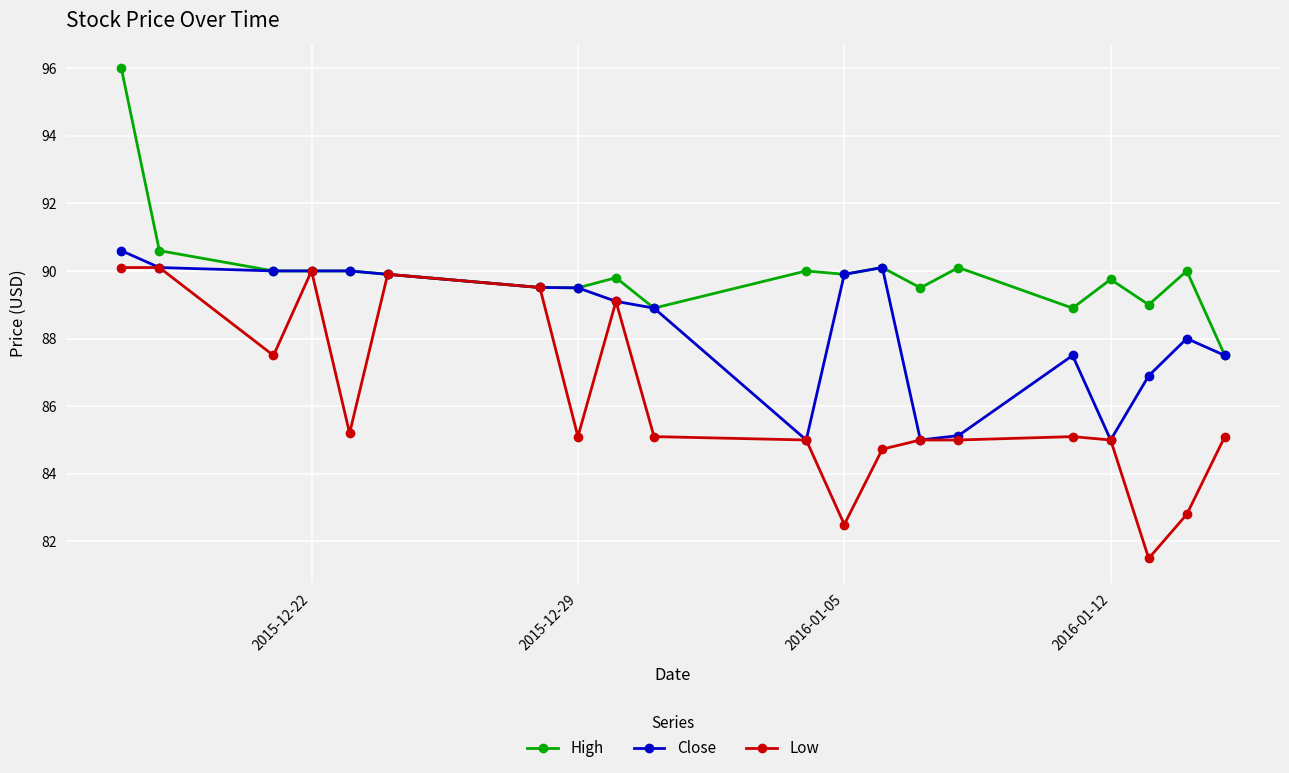

What is the highest value of the Low series?

90.1